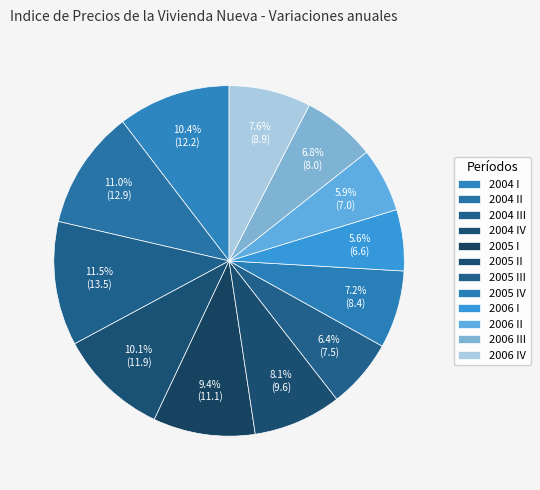

What portion of the pie excludes 2006 II?

94.1%